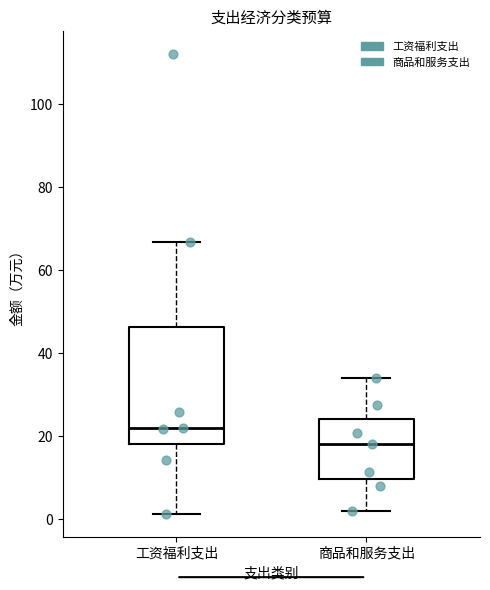

Which box has the lowest median line?

商品和服务支出